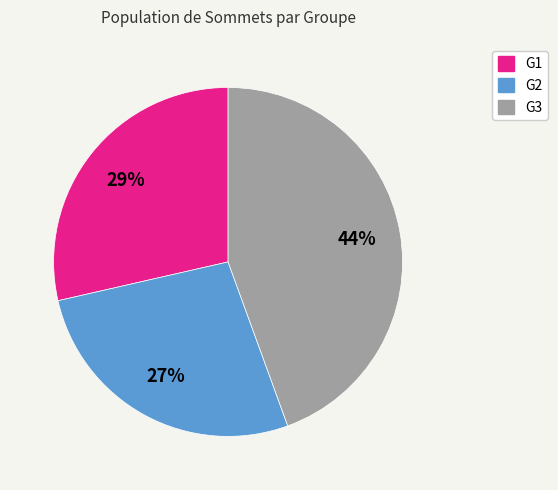

What is the largest slice in the pie chart?

G3